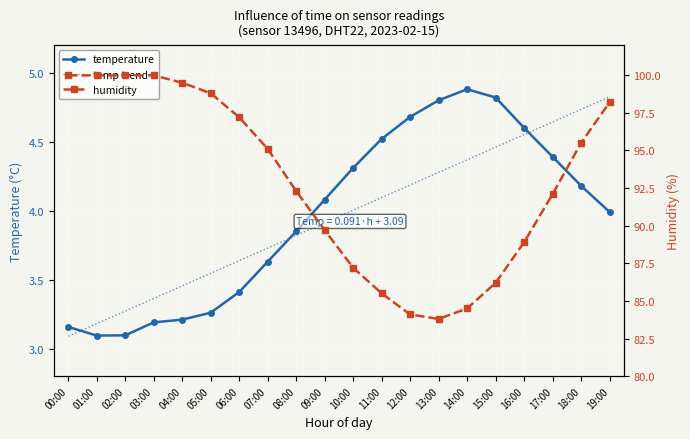

What is the value of the temp trend point at the 19th from the left?

4.7